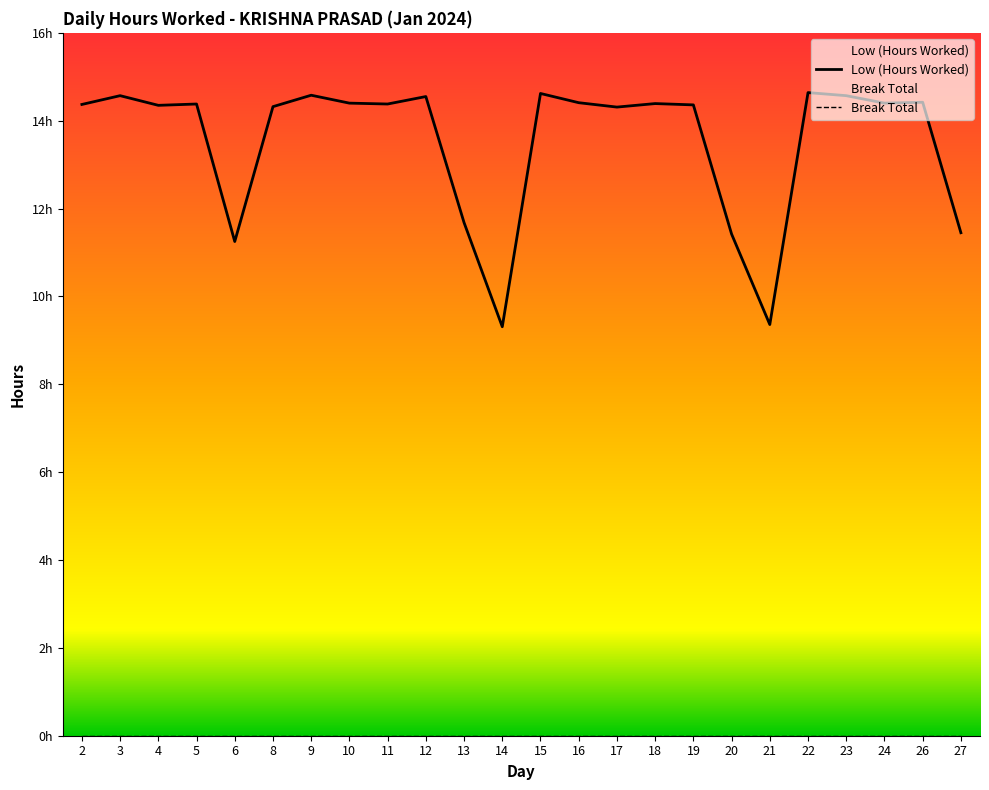

What is the approximate value at 2?

14.4